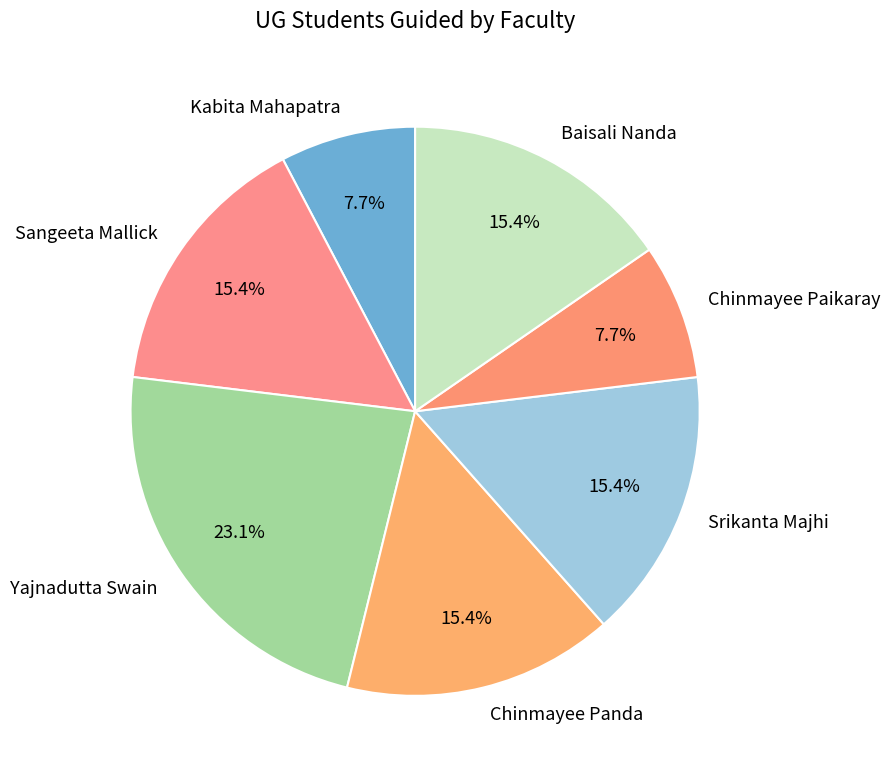

The Chinmayee Paikaray slice represents 8% of the pie. True or false?

True